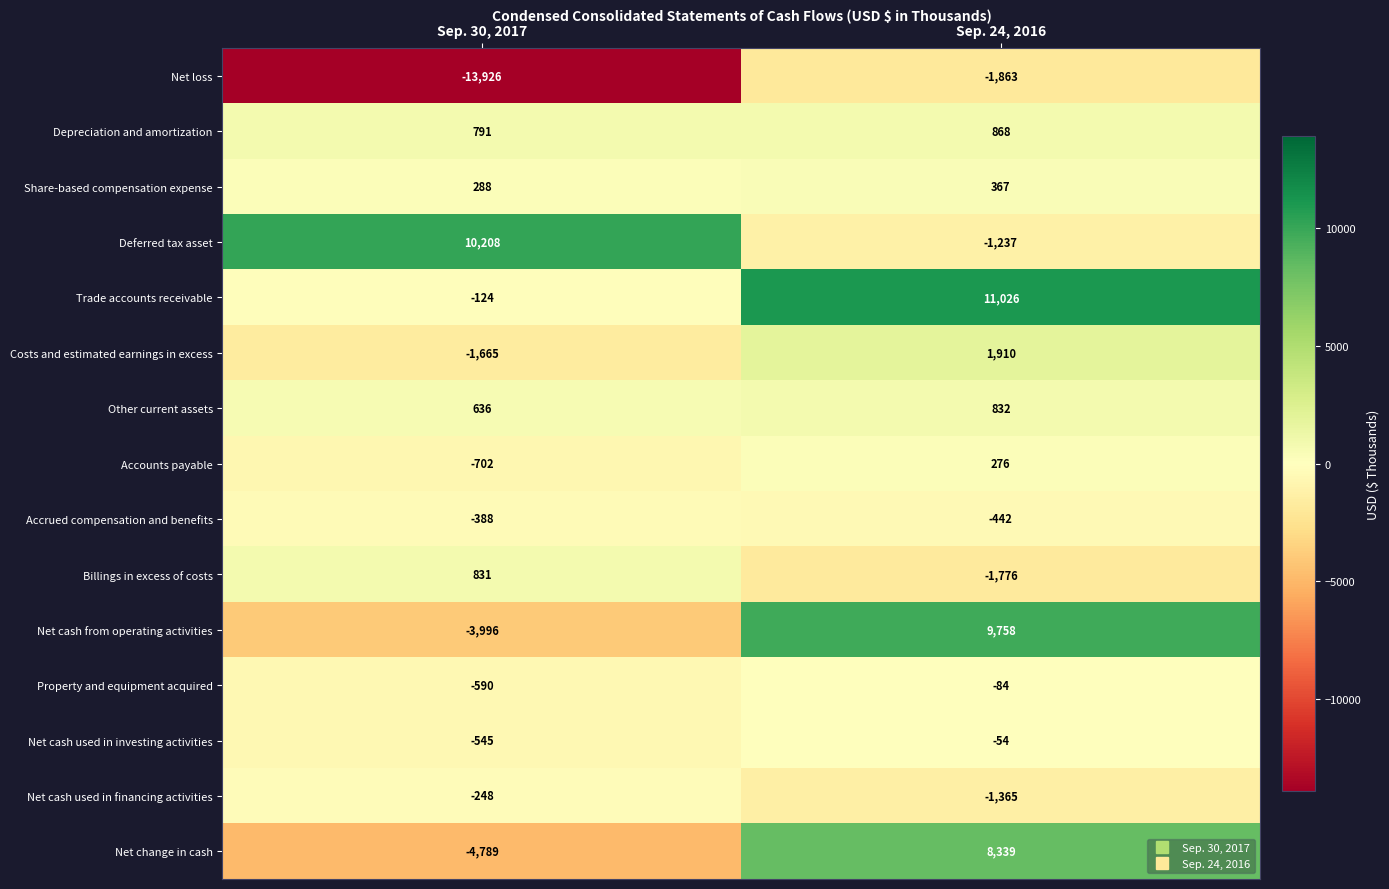

What is the total value across all series at Sep. 24, 2016?

26555